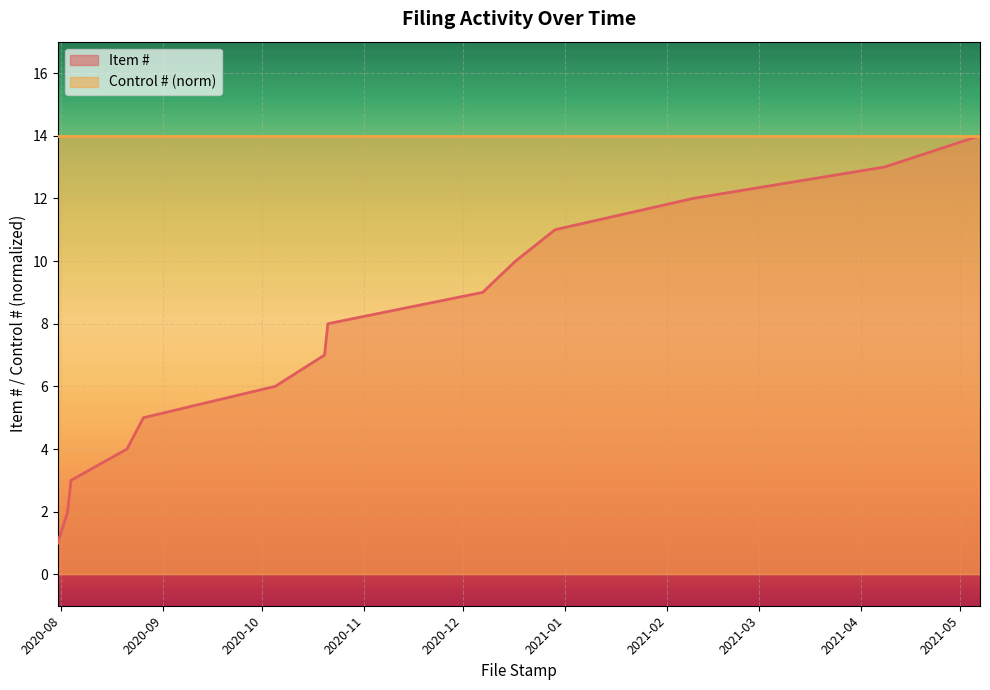

Where does the data first go above 8?

2020-12-07